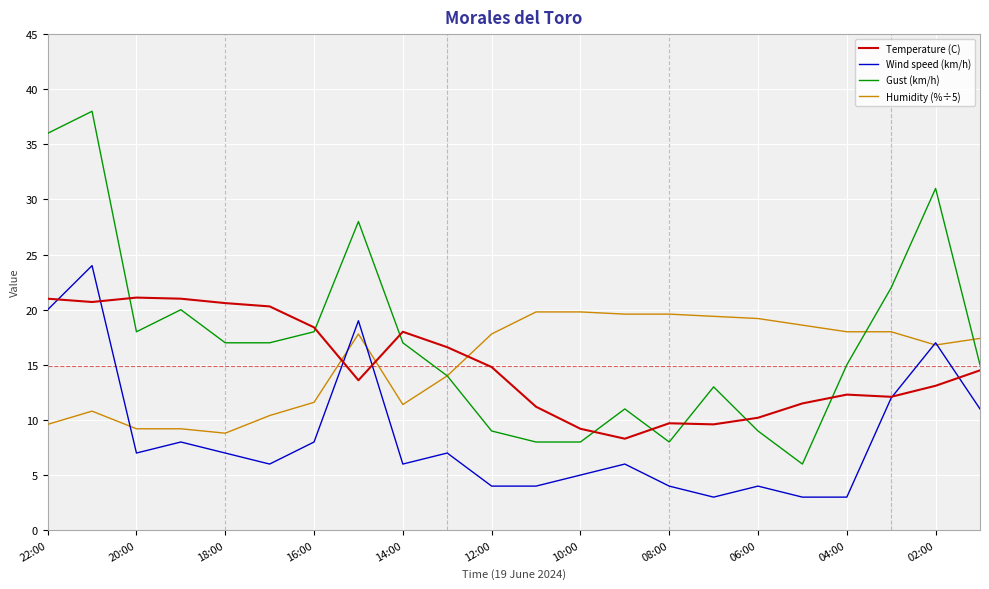

What is the greatest value displayed?

38.0